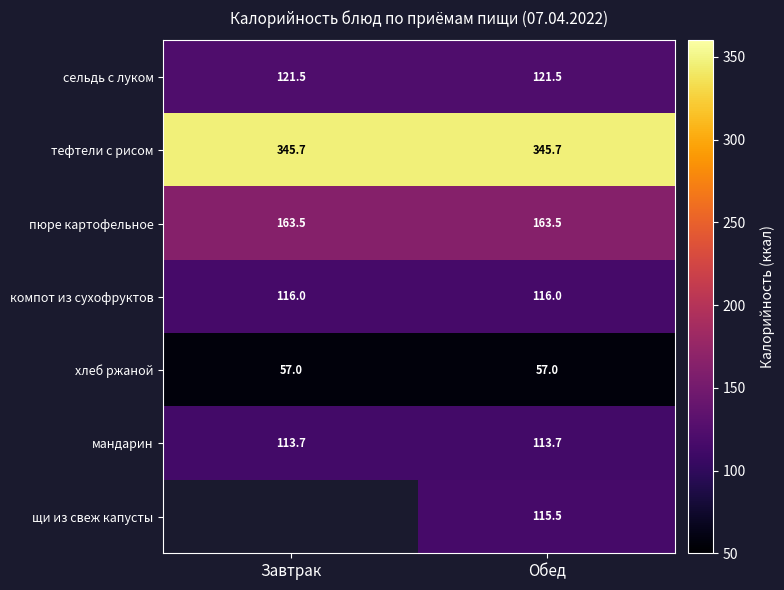

Which has a higher value, Обед or Завтрак?

Обед